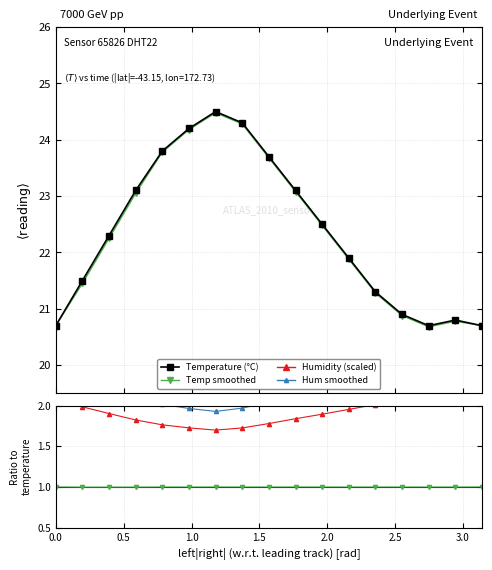

Which series has the largest total across all categories?

humidity